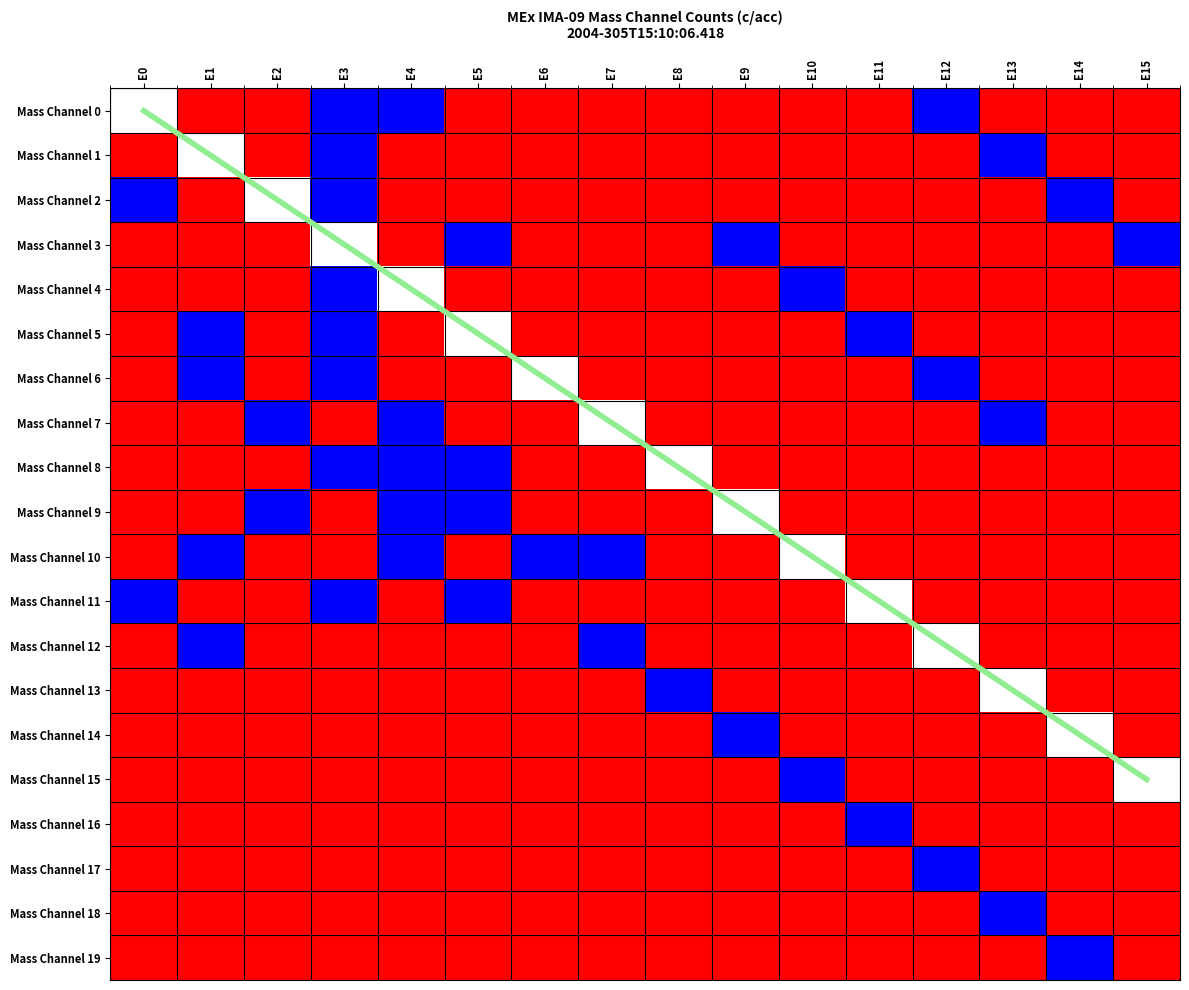

Which has a higher value, E1 or E6?

E6